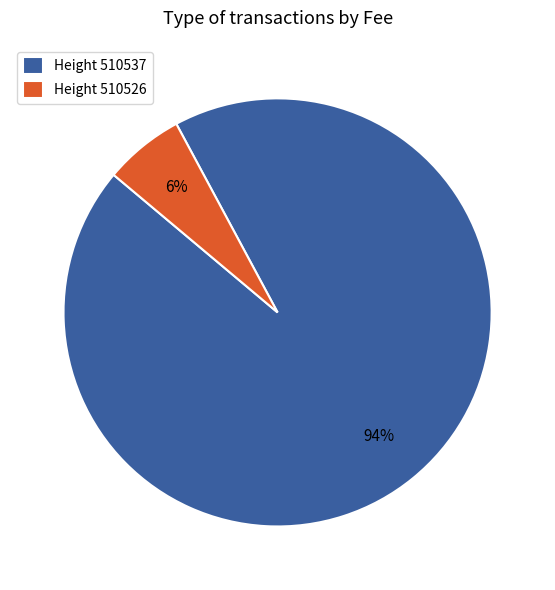

To the nearest percent, what is the average slice percentage?

50%